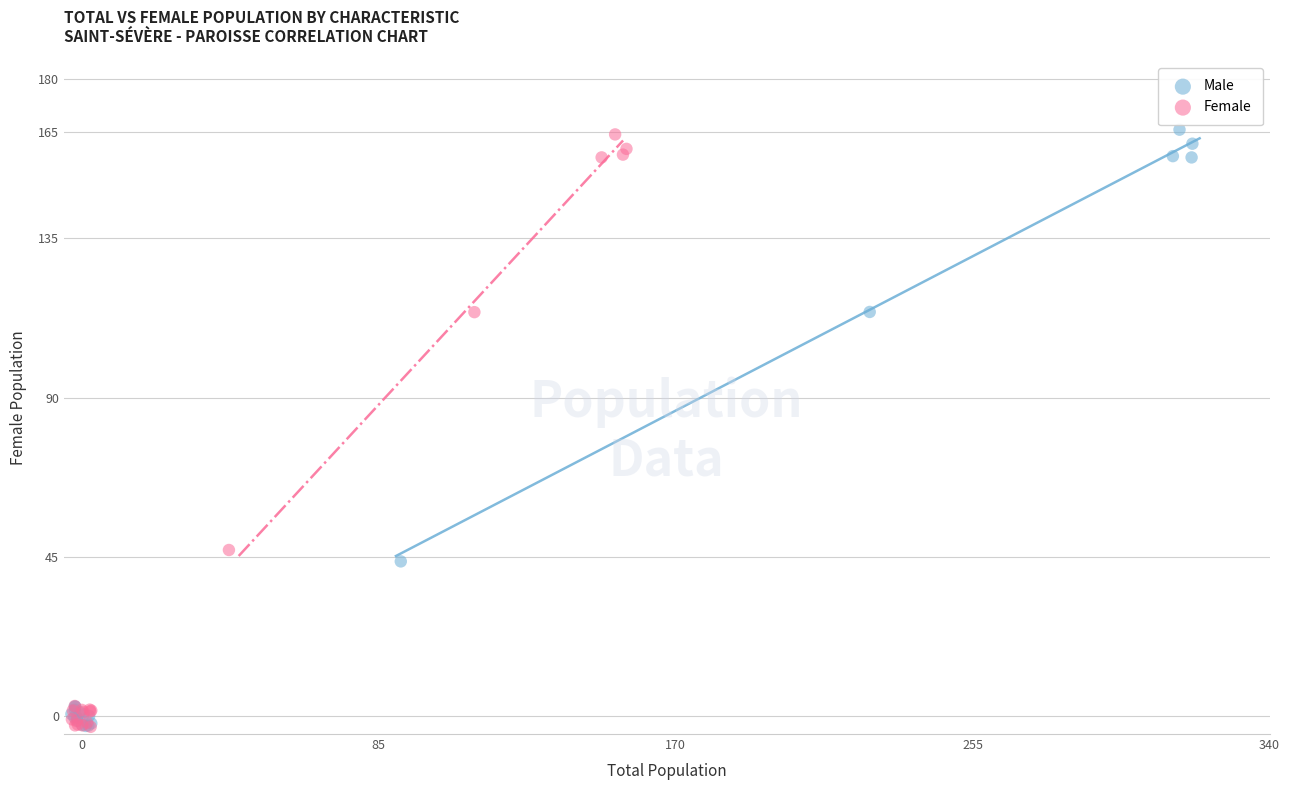

Which series has the largest Y range (max minus min)?

Male